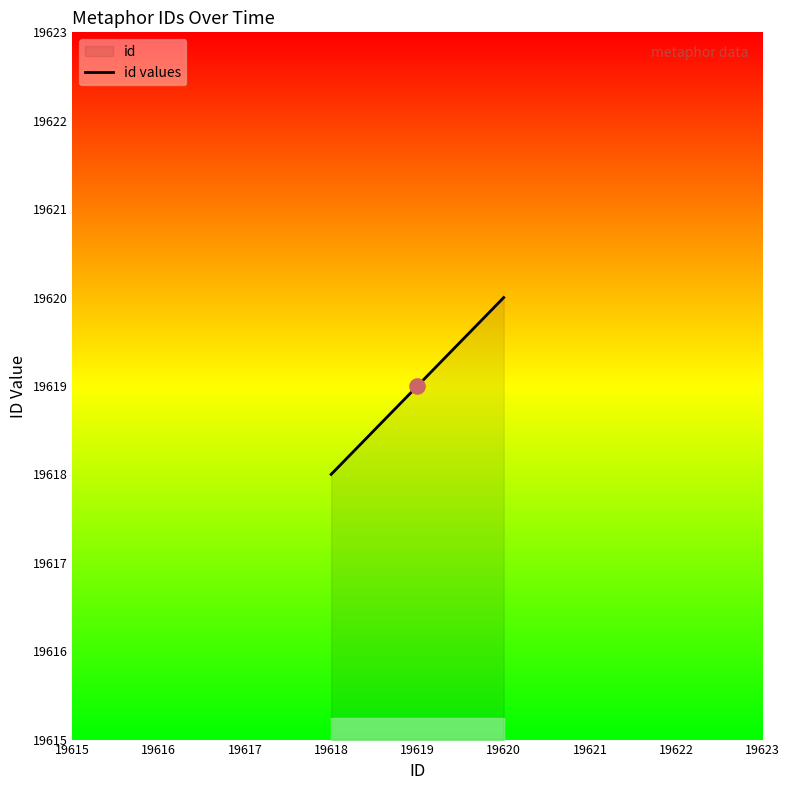

Which has a higher value, 19618 or 19620?

19620